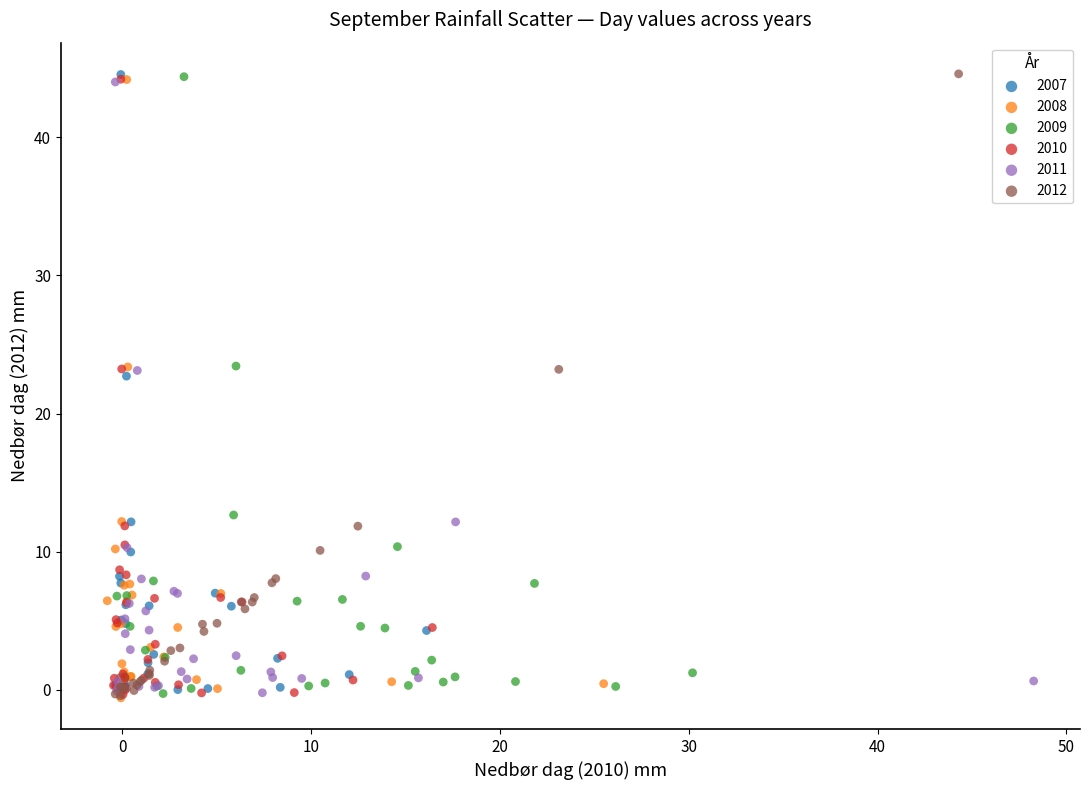

What are all the series names shown in the legend?

2007, 2008, 2009, 2010, 2011, 2012